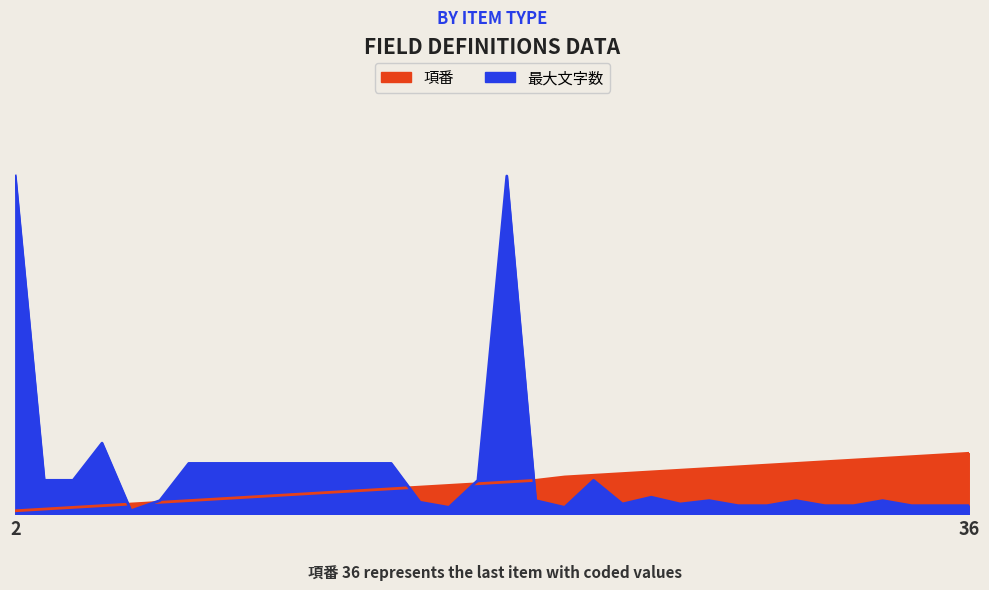

What is the total value across all series at 25?

35